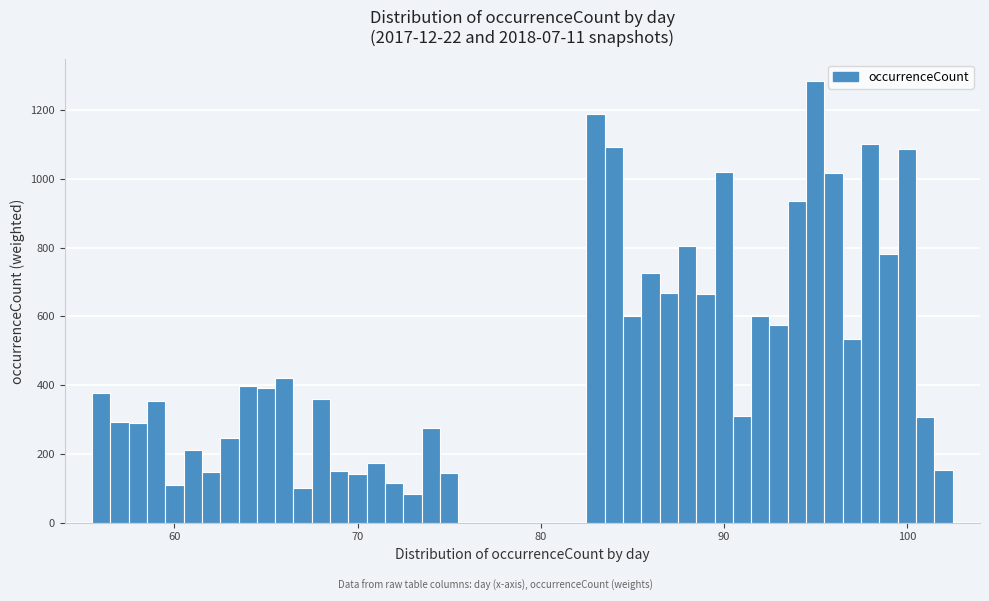

Read against the x-axis, roughly where is the centre of the tallest bar?

95